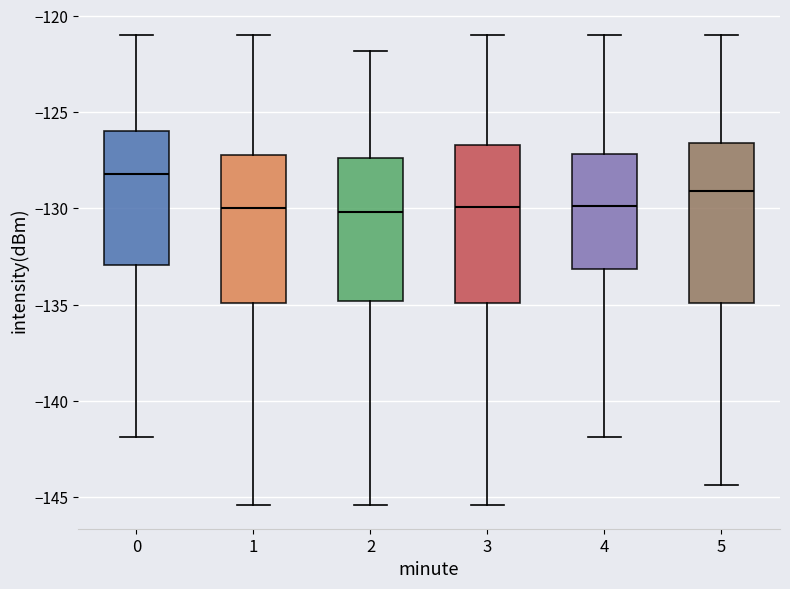

Reading left to right, read every box against the y-axis: the position of its median line, the range the box covers, and the ends of its whiskers. The values are not printed on the chart, so give them approximately, as read against the axis.

0: median -128.0, box -133.0 to -126.0, whiskers -142.0 to -121.0
1: median -130.0, box -135.0 to -127.0, whiskers -145.5 to -121.0
2: median -130.0, box -135.0 to -127.5, whiskers -145.5 to -122.0
3: median -130.0, box -135.0 to -126.5, whiskers -145.5 to -121.0
4: median -130.0, box -133.0 to -127.0, whiskers -142.0 to -121.0
5: median -129.0, box -135.0 to -126.5, whiskers -144.5 to -121.0